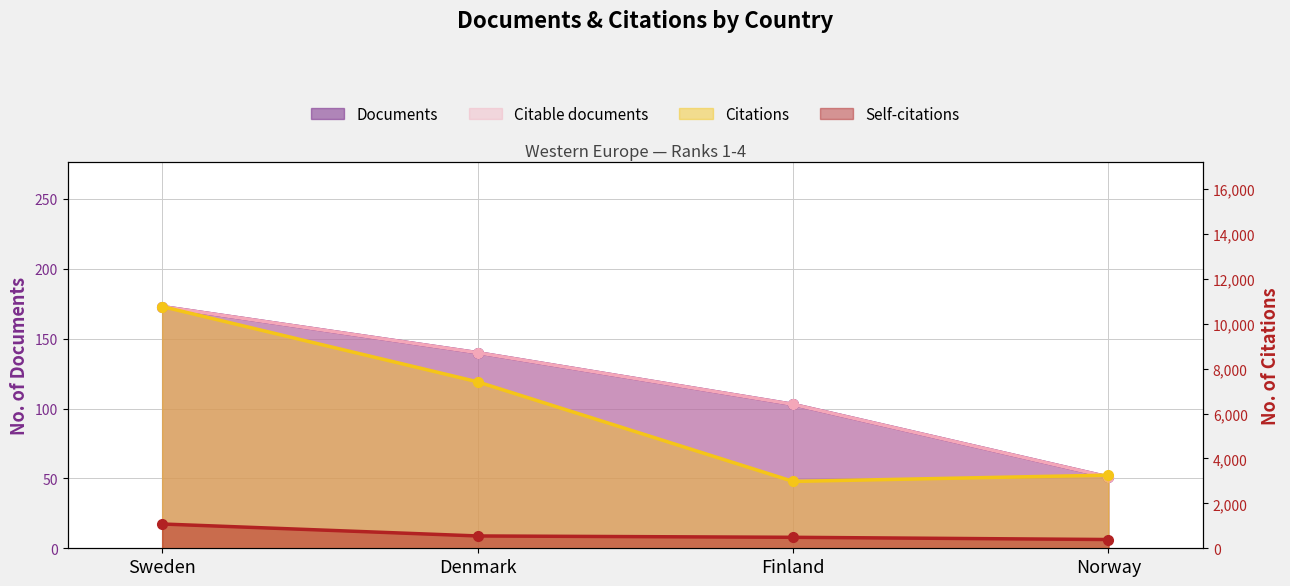

Reading left to right, transcribe all the data shown in this chart.

Documents: 173	140	103	51
Citable documents: 173	140	103	51
Citations: 10768	7415	2979	3259
Self-citations: 1082	549	489	390